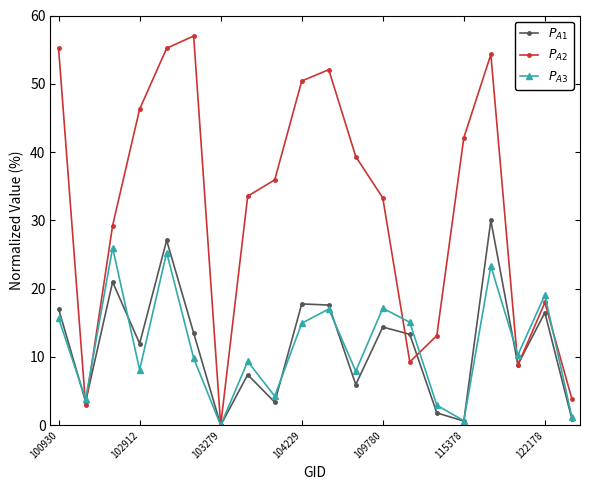

What is the average value of the $P_{A1}$ series?

11.6